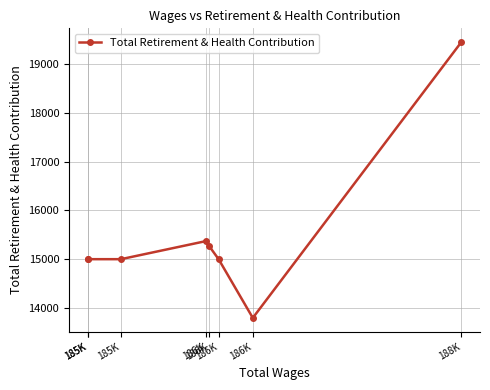

How many lines are shown in the chart?

1